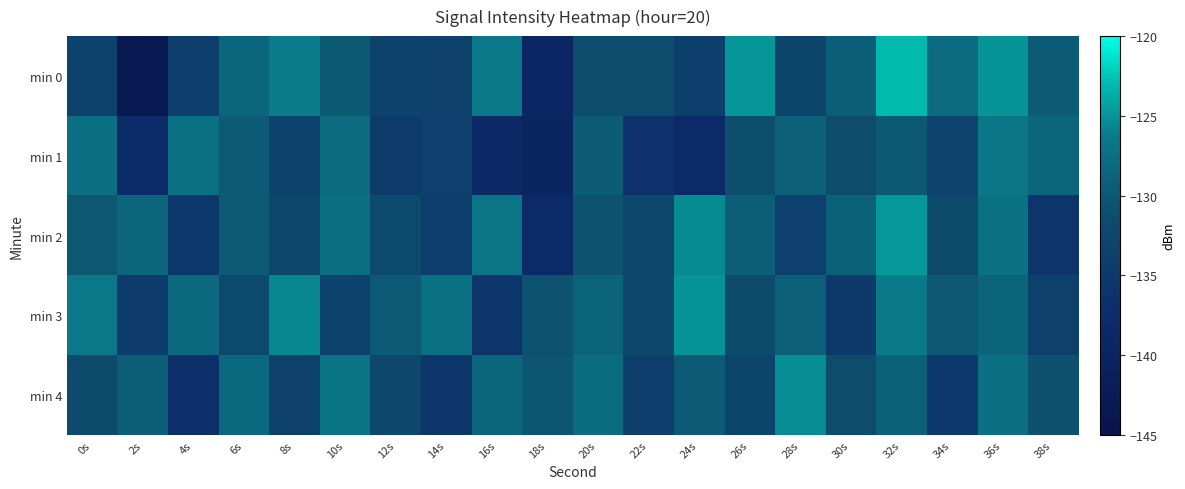

Reading left to right, list all the values displayed in this chart.

min 0: 0s=-133.2	2s=-143.6	4s=-134.2	6s=-128.4	8s=-126.2	10s=-129.9	12s=-133.3	14s=-133.4	16s=-126.5	18s=-139.5	20s=-131.4	22s=-131.4	24s=-133.9	26s=-124.8	28s=-132.7	30s=-129.3	32s=-123.1	34s=-127.9	36s=-125.0	38s=-129.7
min 1: 0s=-127.5	2s=-137.8	4s=-127.4	6s=-129.8	8s=-133.2	10s=-127.9	12s=-134.5	14s=-133.8	16s=-138.8	18s=-139.8	20s=-129.6	22s=-136.4	24s=-138.3	26s=-131.2	28s=-129.0	30s=-131.3	32s=-129.9	34s=-133.2	36s=-126.7	38s=-128.5
min 2: 0s=-130.1	2s=-128.5	4s=-135.2	6s=-129.8	8s=-132.4	10s=-127.6	12s=-131.9	14s=-134.3	16s=-126.8	18s=-138.2	20s=-130.7	22s=-132.1	24s=-125.4	26s=-129.3	28s=-133.6	30s=-128.9	32s=-124.7	34s=-131.5	36s=-127.2	38s=-135.8
min 3: 0s=-126.5	2s=-134.7	4s=-128.3	6s=-131.9	8s=-125.6	10s=-133.2	12s=-129.8	14s=-127.4	16s=-136.1	18s=-130.5	20s=-128.7	22s=-132.4	24s=-124.9	26s=-131.6	28s=-129.2	30s=-134.8	32s=-126.3	34s=-130.1	36s=-128.6	38s=-133.5
min 4: 0s=-131.8	2s=-129.4	4s=-136.7	6s=-128.1	8s=-133.5	10s=-126.9	12s=-132.3	14s=-135.6	16s=-128.4	18s=-130.2	20s=-127.8	22s=-134.1	24s=-129.7	26s=-132.8	28s=-125.3	30s=-131.4	32s=-128.9	34s=-135.2	36s=-127.6	38s=-130.8